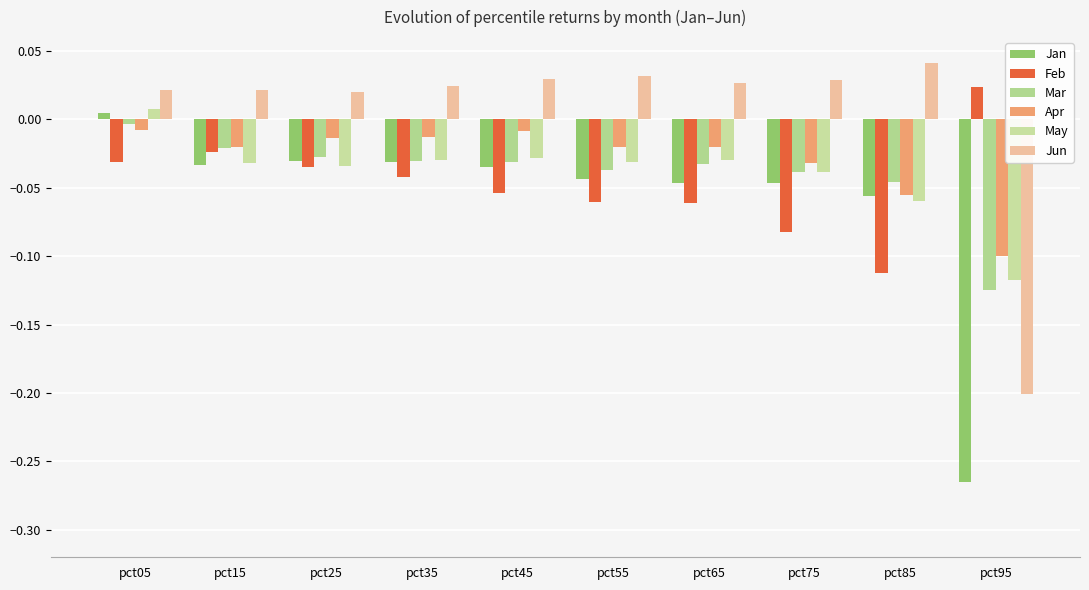

How many groups of bars are there?

10